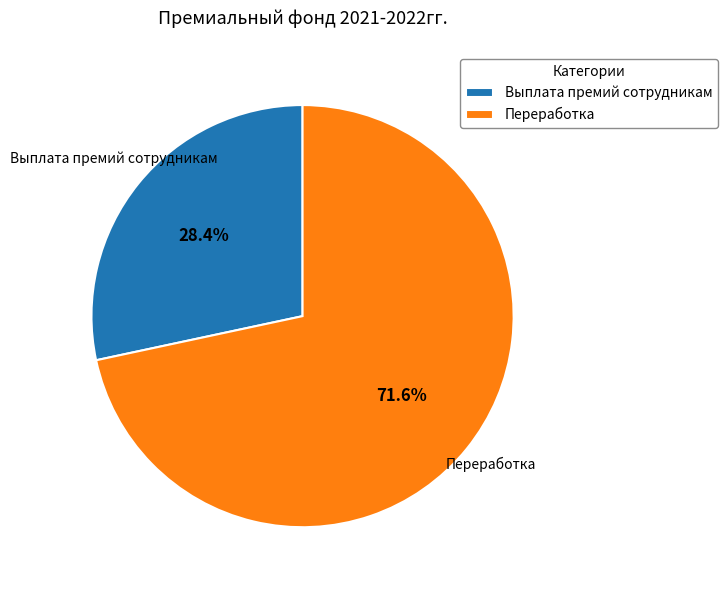

To the nearest percent, what is the combined percentage of Выплата премий сотрудникам and Переработка?

100%